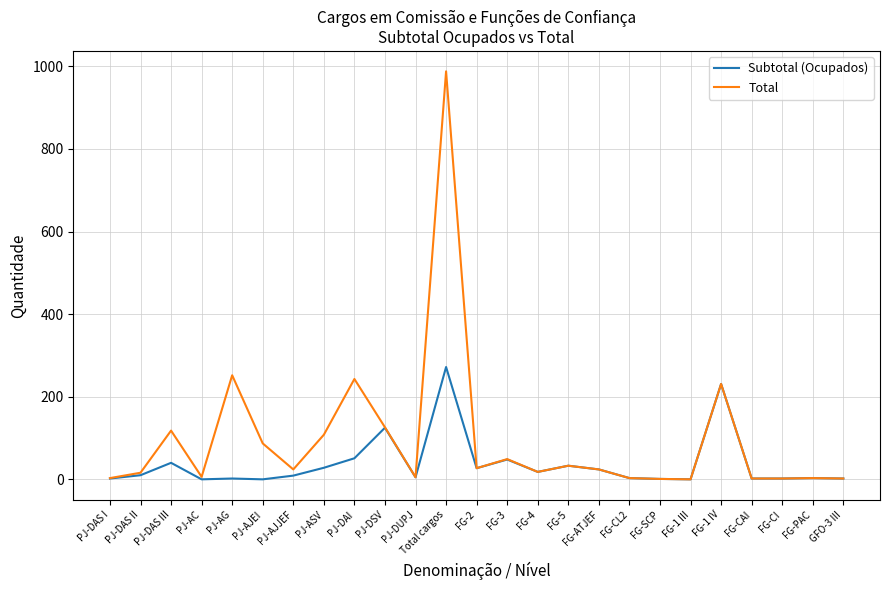

What is the sum of the Total values at PJ-AC and FG-ATJEF?

30